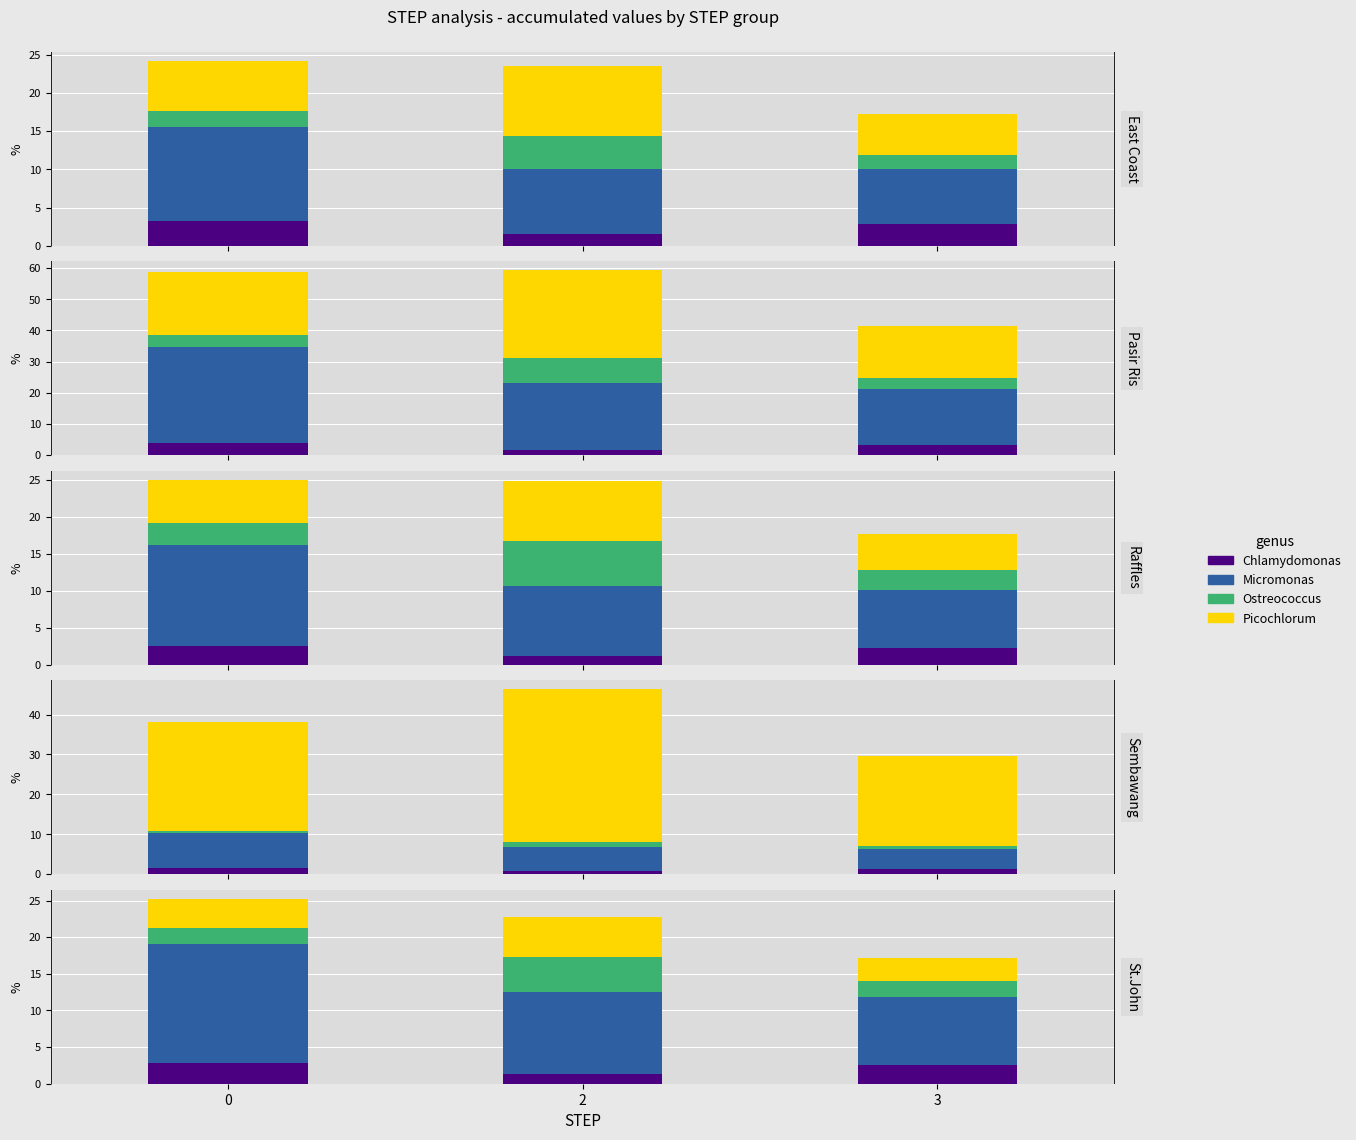

Is the value of Ostreococcus at 3 greater than the value of Chlamydomonas at 2?

Yes